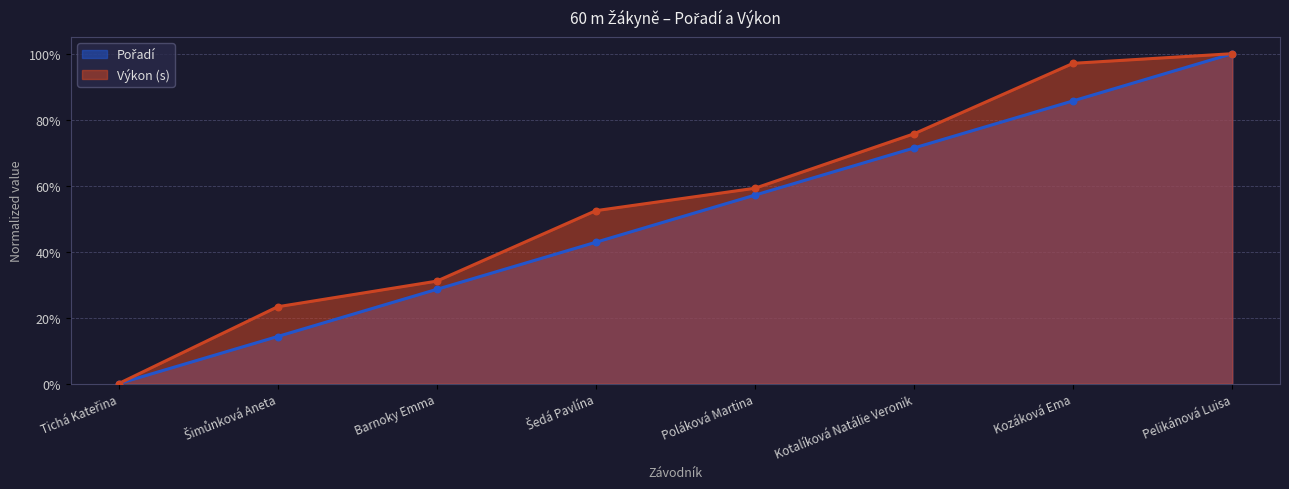

Is the value of Pořadí at Kozáková Ema greater than the value of Výkon at Barnoky Emma?

Yes